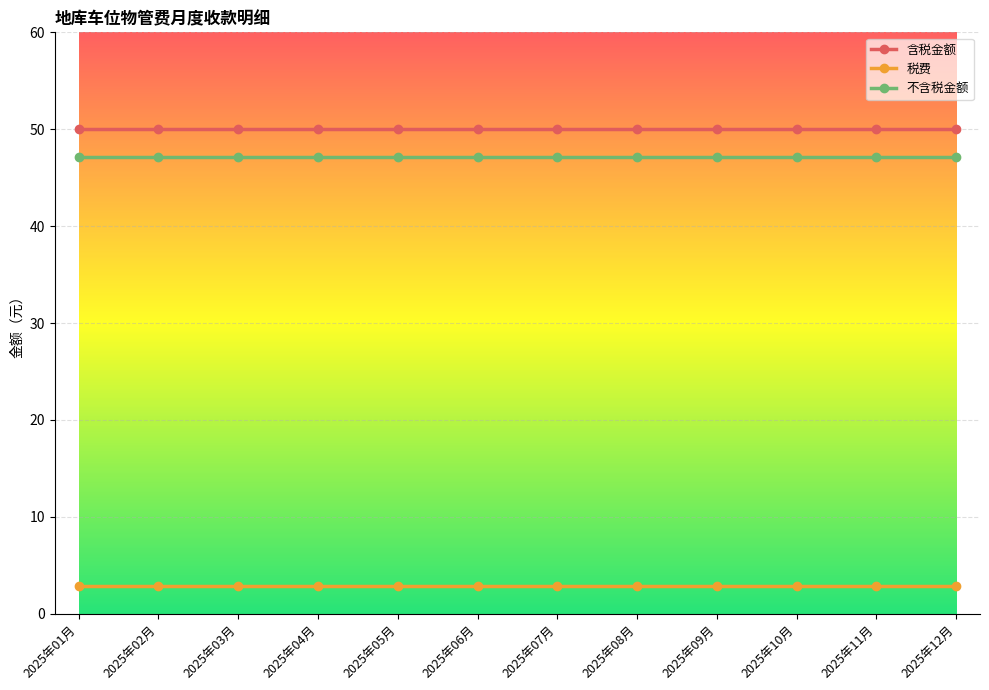

Which series has the largest total across all categories?

含税金额